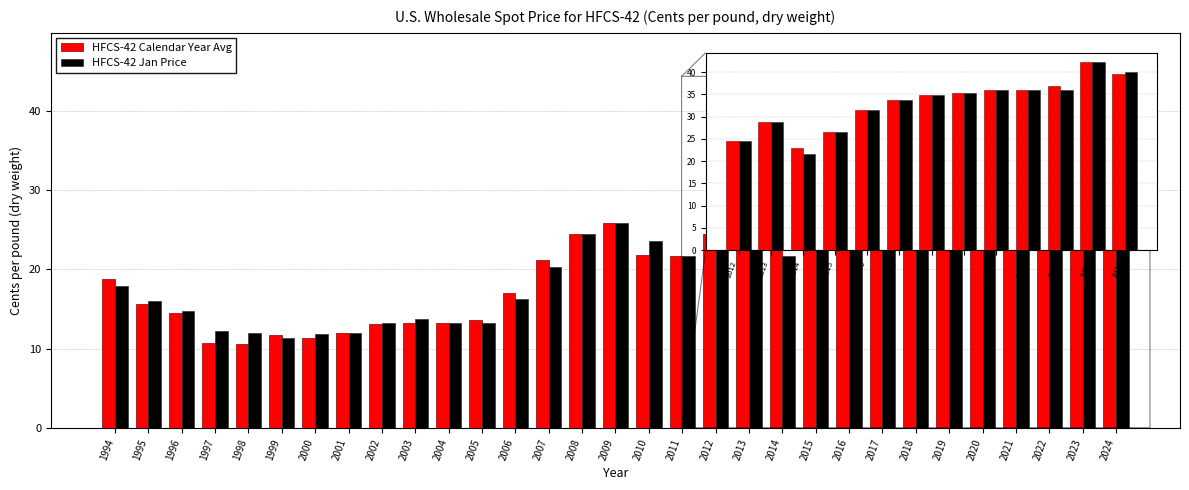

True or false: HFCS-42 Jan Price has a value of 11.9 at 2000.

True